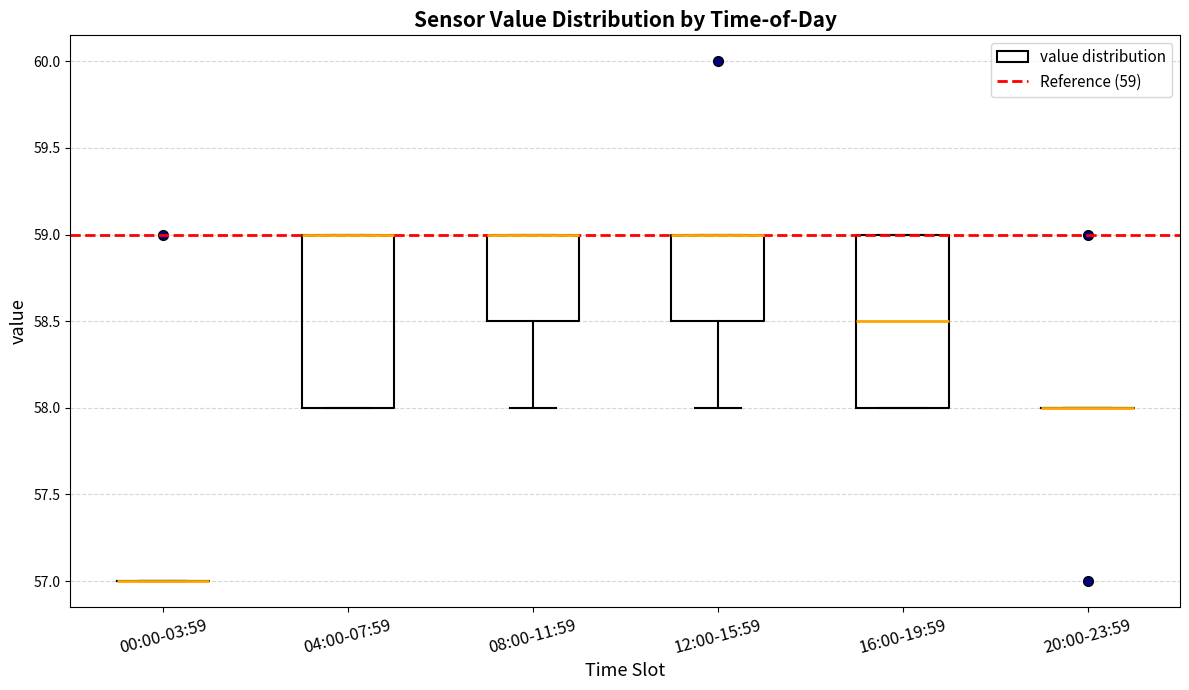

Reading left to right, transcribe this box plot: for each box, give where its median line is, the range the box spans, and where its two whiskers end, as read against the y-axis. The values are not printed on the chart, so give them approximately, as read against the axis.

00:00-03:59: box collapsed to a line at 57.0, whiskers 57.0 to 57.0
04:00-07:59: median 59.0 (drawn on the box's upper edge), box 58.0 to 59.0, whiskers 58.0 to 59.0
08:00-11:59: median 59.0 (drawn on the box's upper edge), box 58.5 to 59.0, whiskers 58.0 to 59.0
12:00-15:59: median 59.0 (drawn on the box's upper edge), box 58.5 to 59.0, whiskers 58.0 to 59.0
16:00-19:59: median 58.5, box 58.0 to 59.0, whiskers 58.0 to 59.0
20:00-23:59: box collapsed to a line at 58.0, whiskers 58.0 to 58.0